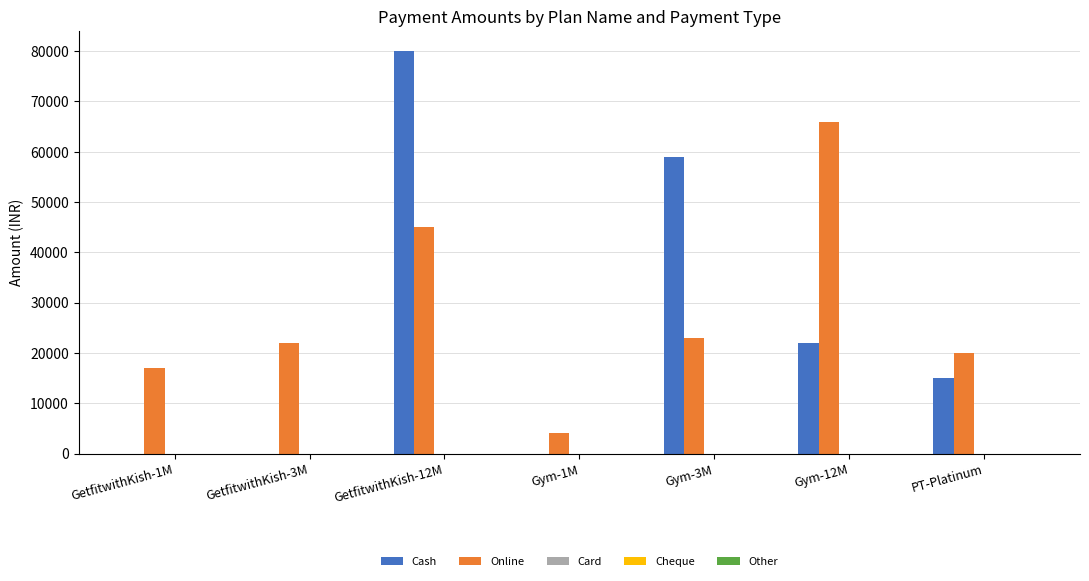

At which label is Online closest to 35000?

GetfitwithKish-12M